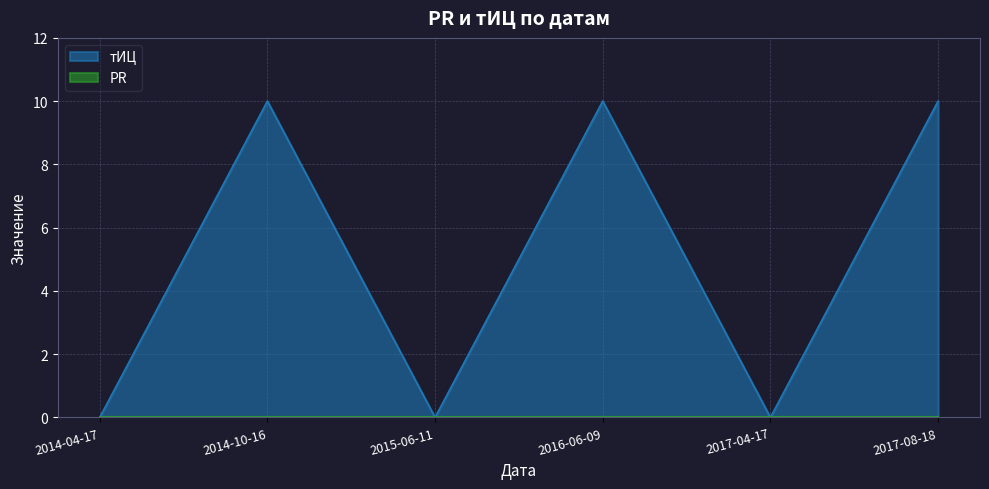

What is the label of the 1st point from the right?

2017-08-18